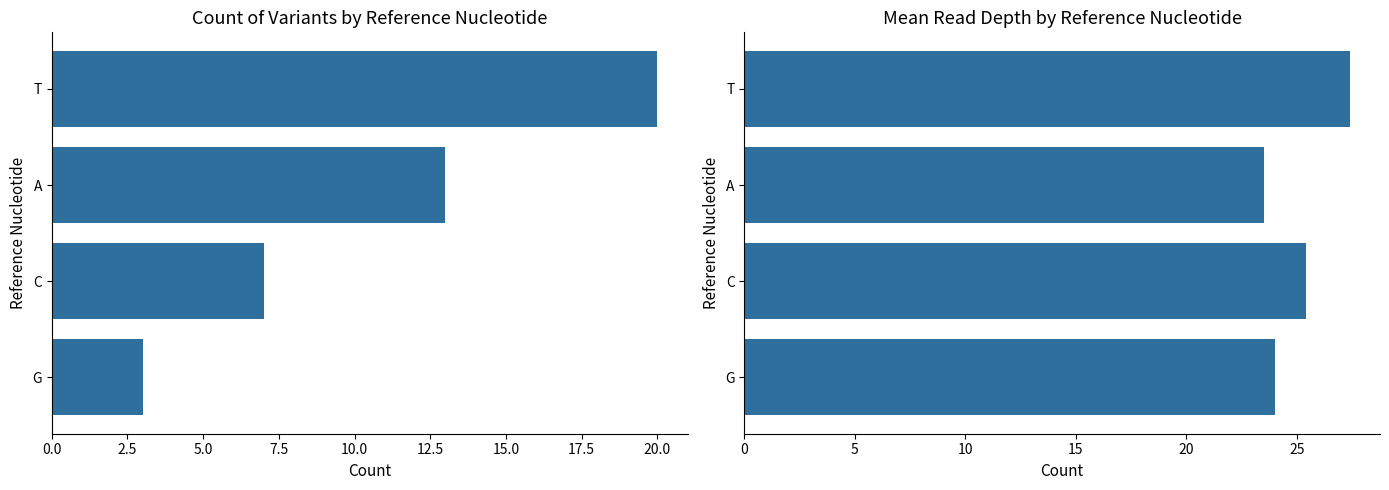

How many categories are shown in the chart?

4